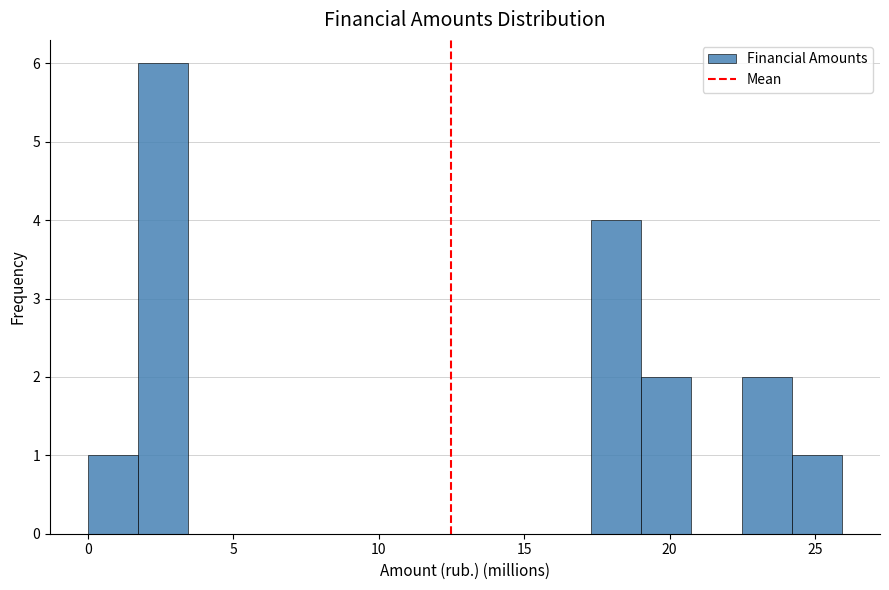

Around what value on the x-axis is the tallest bar? Give the approximate position of its centre, as read against the axis.

2.5